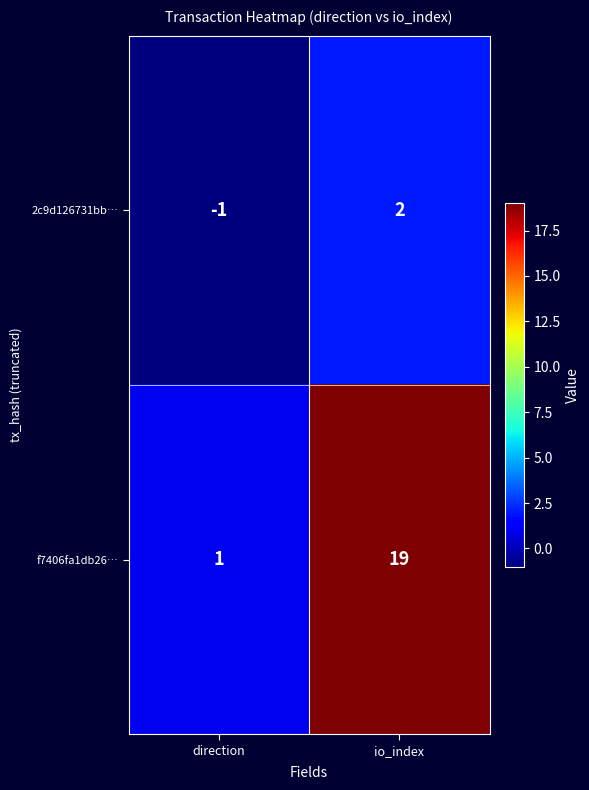

At io_index, list the series in order from smallest to largest.

2c9d126731bb…, f7406fa1db26…